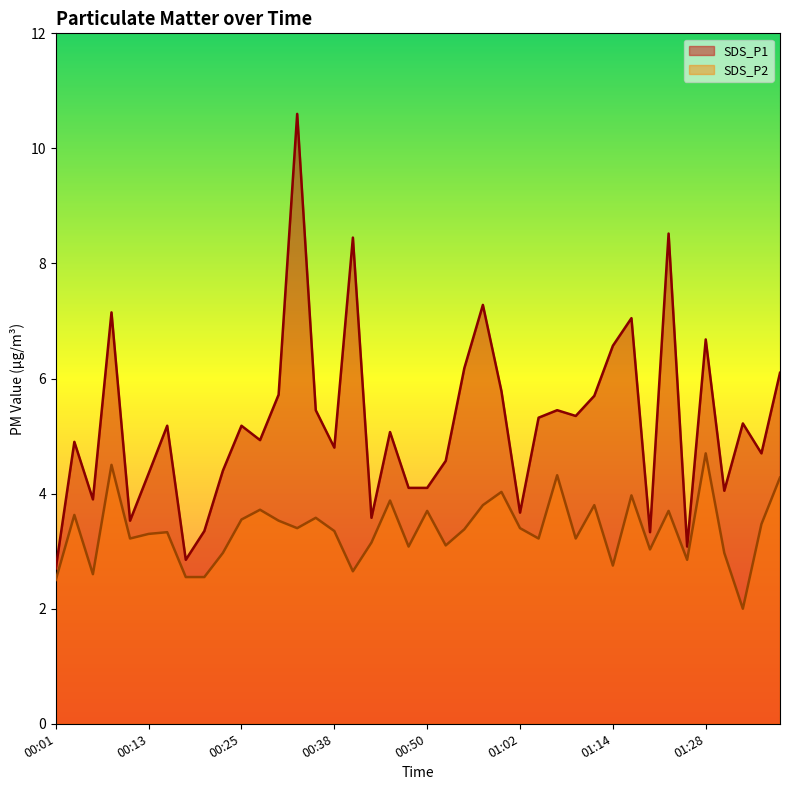

At which label does SDS_P2 reach its minimum?

01:33